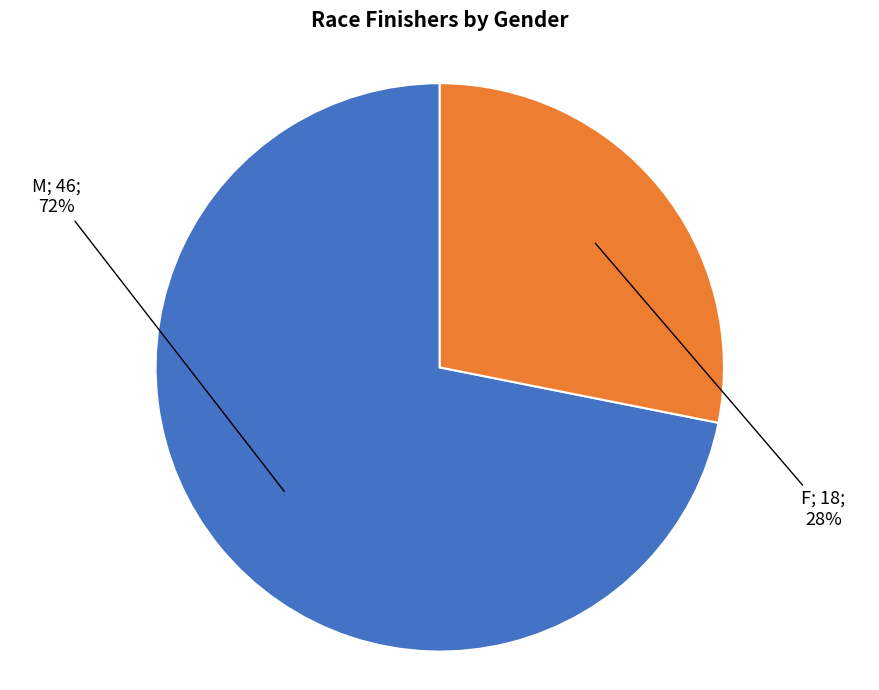

To the nearest percent, what is the difference between the largest and smallest slice percentages?

44%